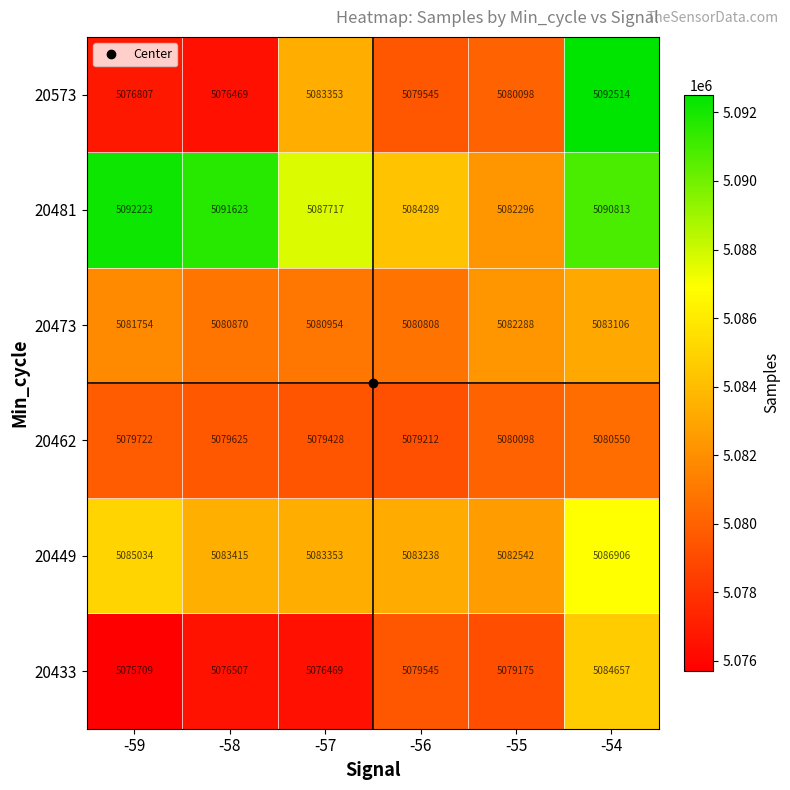

Which series has the largest range (max minus min)?

20573